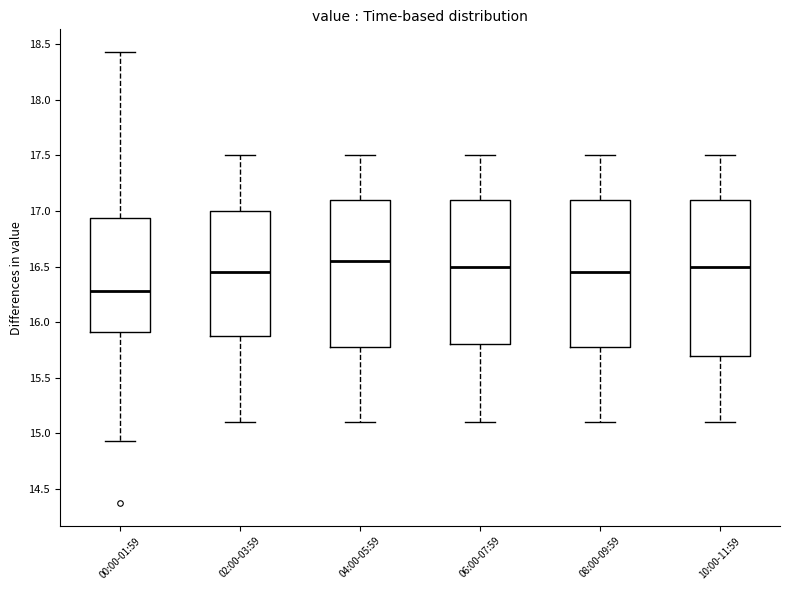

Reading left to right, read every box against the y-axis: the position of its median line, the range the box covers, and the ends of its whiskers. The values are not printed on the chart, so give them approximately, as read against the axis.

00:00-01:59: median 16.30, box 15.90 to 16.95, whiskers 14.95 to 18.45
02:00-03:59: median 16.45, box 15.90 to 17.00, whiskers 15.10 to 17.50
04:00-05:59: median 16.55, box 15.80 to 17.10, whiskers 15.10 to 17.50
06:00-07:59: median 16.50, box 15.80 to 17.10, whiskers 15.10 to 17.50
08:00-09:59: median 16.45, box 15.80 to 17.10, whiskers 15.10 to 17.50
10:00-11:59: median 16.50, box 15.70 to 17.10, whiskers 15.10 to 17.50